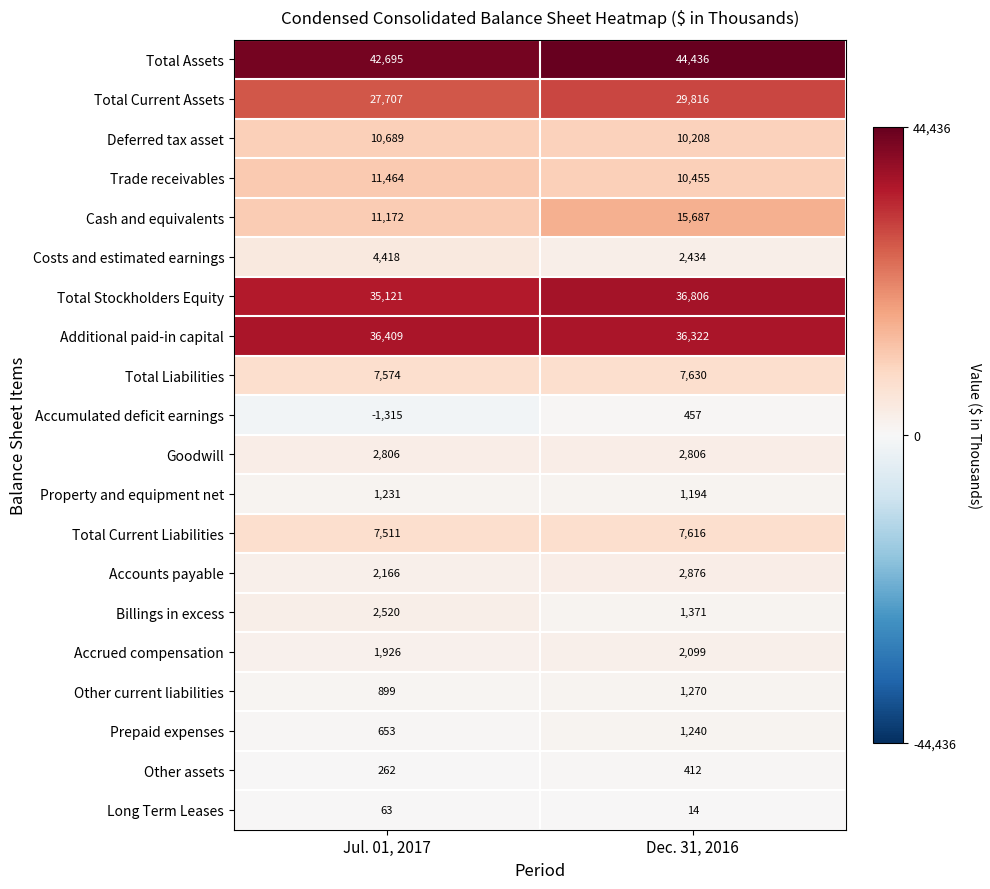

What is the average value of the Total Liabilities series?

7602